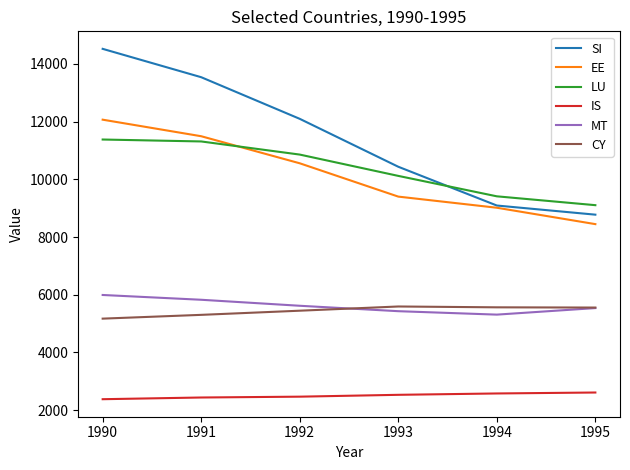

At which category is the sum across all series the highest?

1990